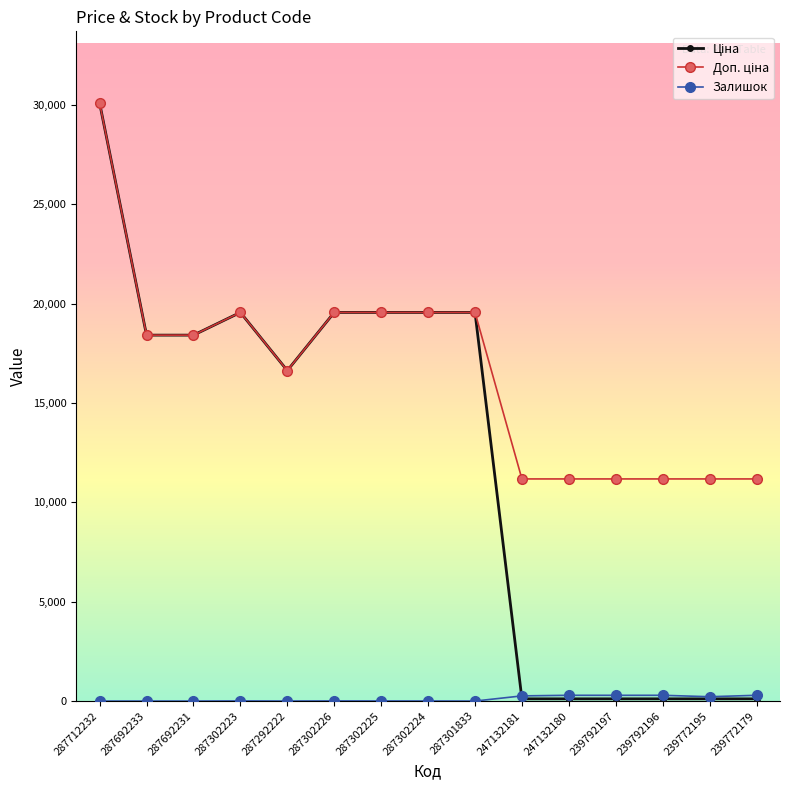

How many data points does each series have?

15